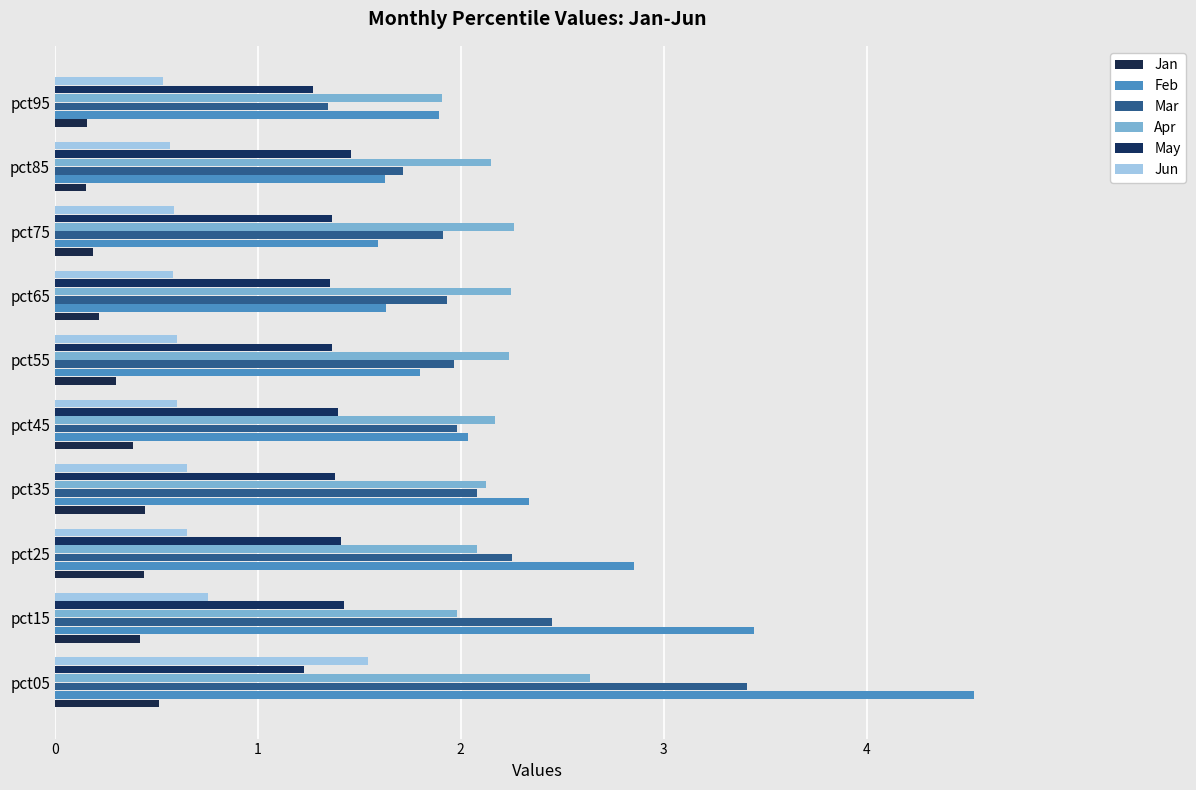

List the series in order of their peak value, lowest first.

Jan, May, Jun, Apr, Mar, Feb